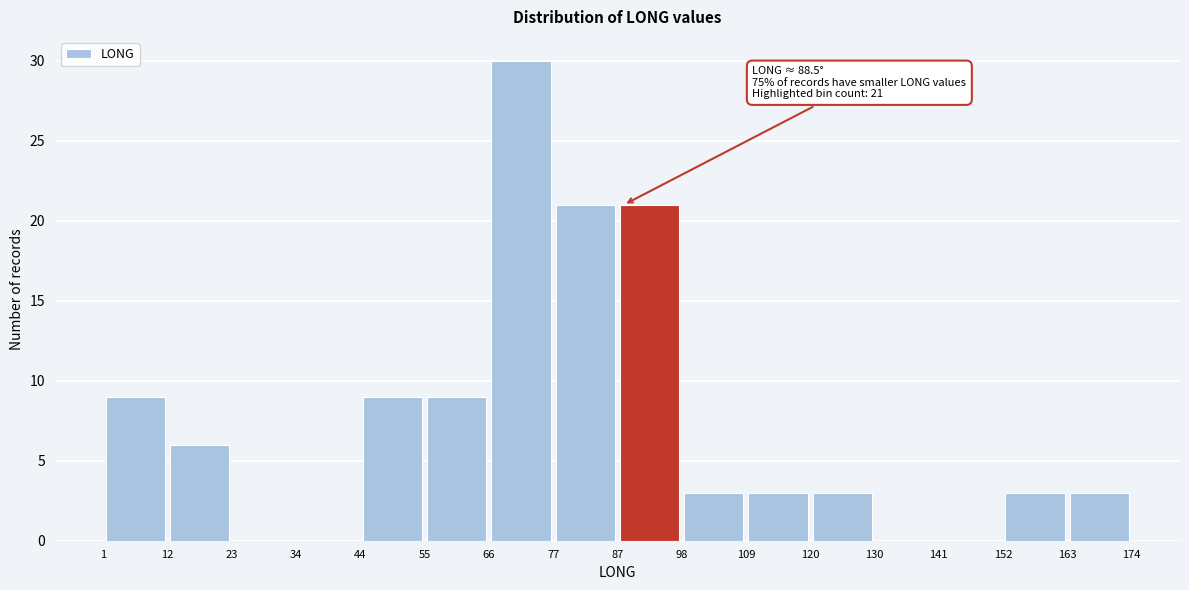

Over which range of the x-axis is the bar tallest?

66 to 77